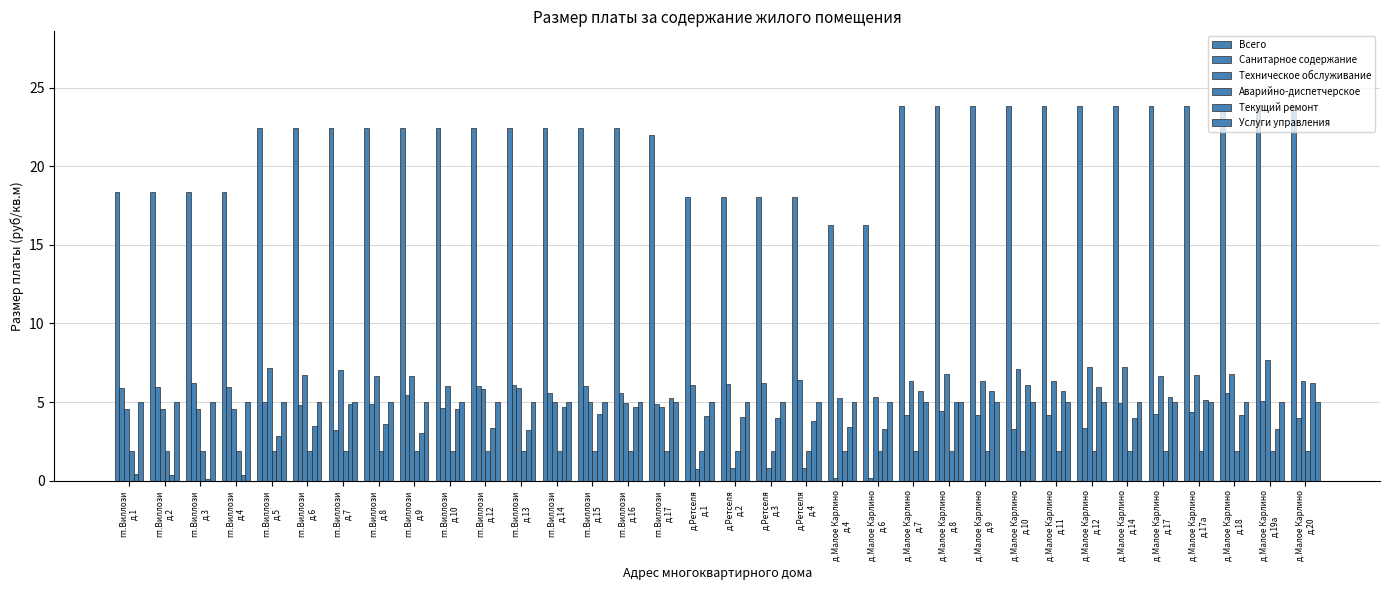

Is the value of Услуги управления at д.Малое Карлино
д.11 greater than the value of Аварийно-диспетчерское at гп.Виллози
д.1?

Yes